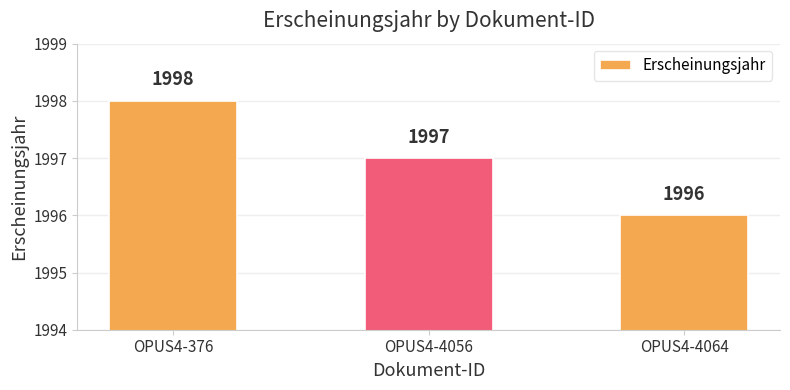

Are the bars grouped side by side (vs. stacked)?

No